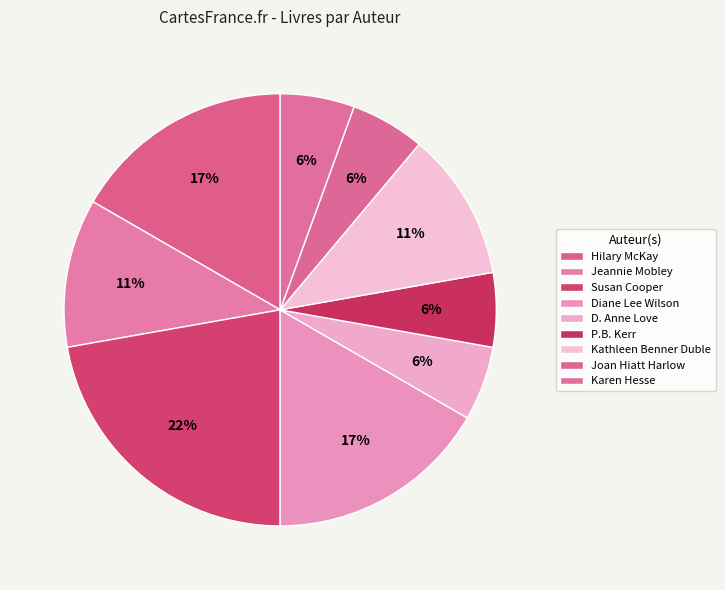

How many segments does this pie chart have?

9